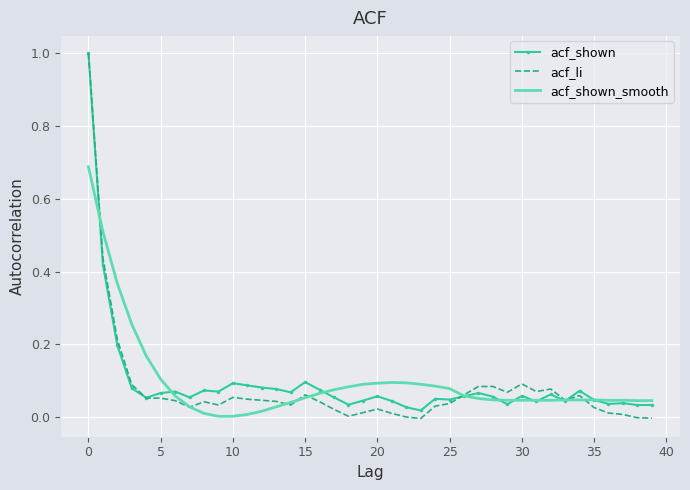

True or false: acf_shown_smooth and acf_shown cross at least once.

True